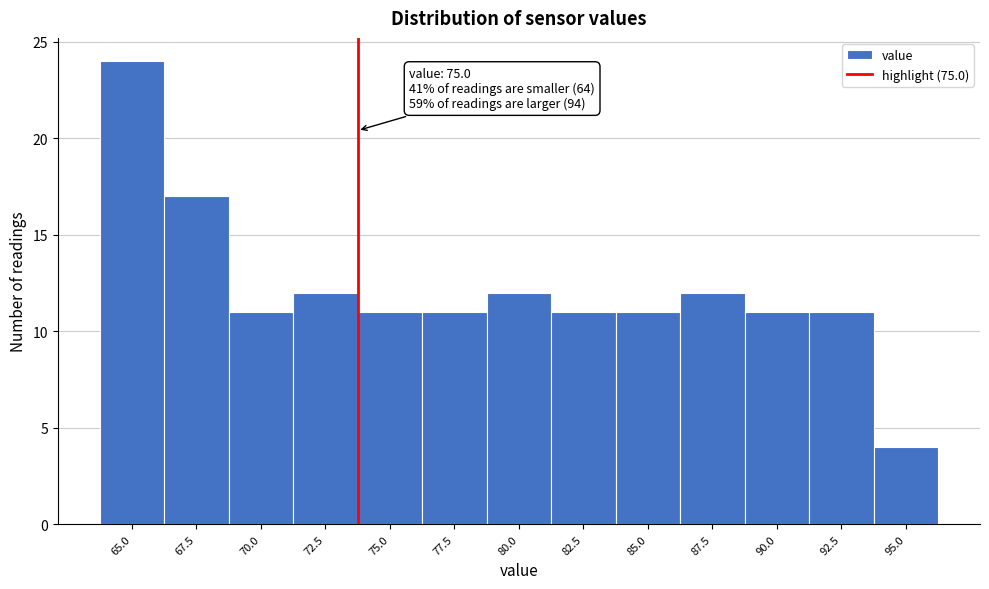

Reading left to right, list all the values displayed in this chart.

24	17	11	12	11	11	12	11	11	12	11	11	4